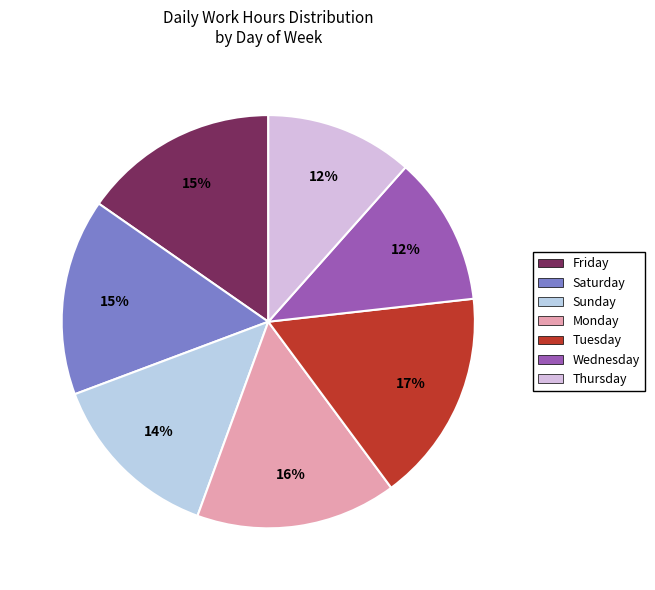

To the nearest percent, what is the average slice percentage?

14%